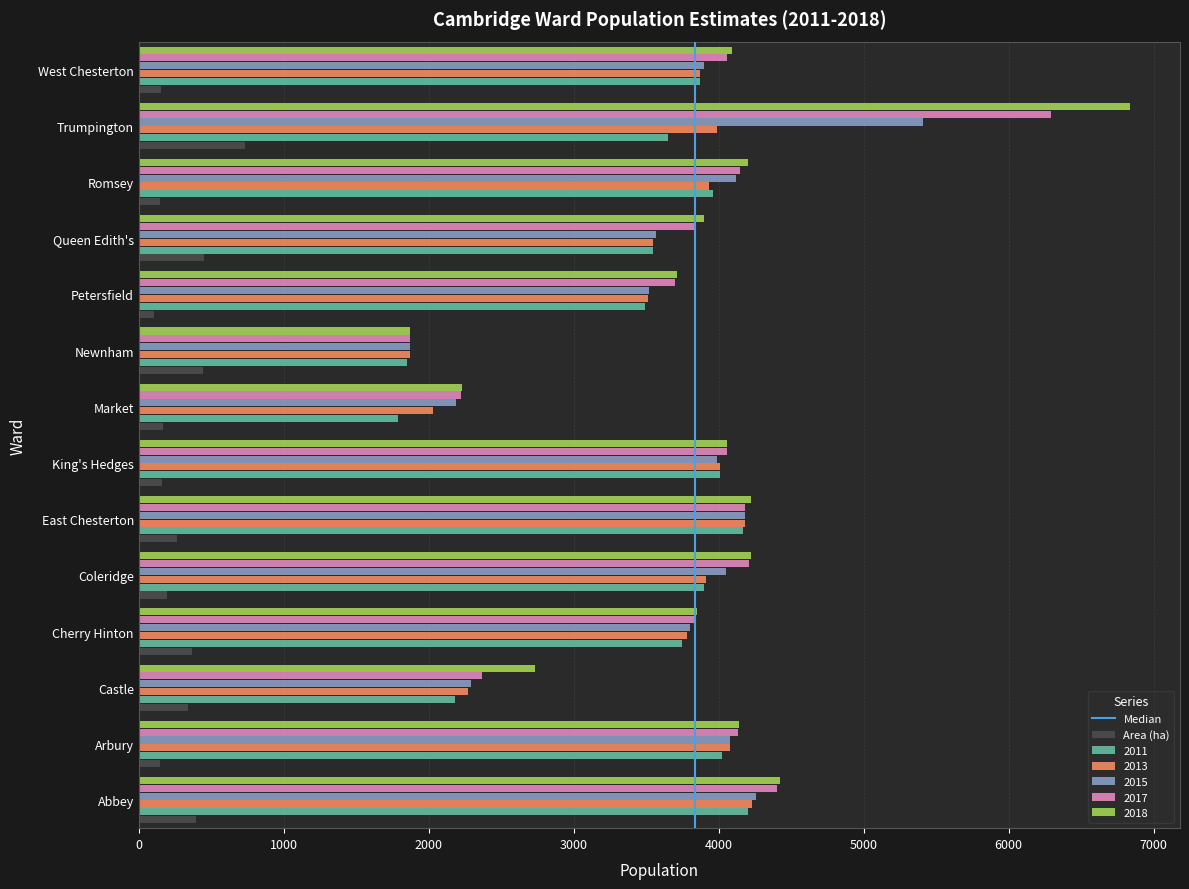

Which series has the largest range (max minus min)?

2018